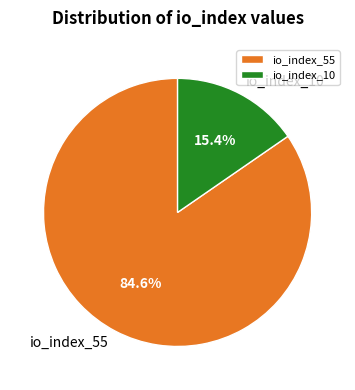

Is it true that io_index_55 is 85% of the pie?

True